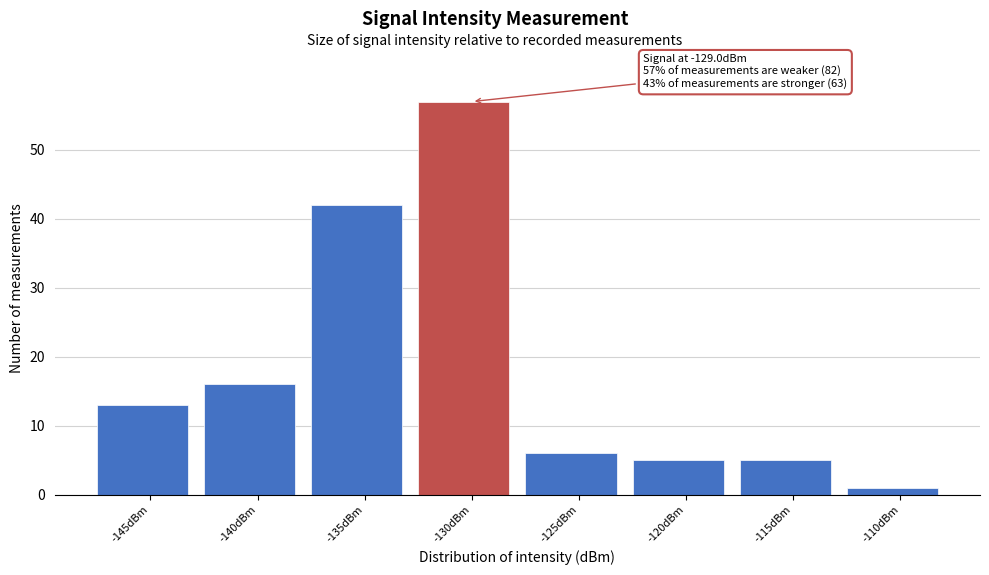

Reading left to right, what are all the values shown in this chart?

-145dBm=13	-140dBm=16	-135dBm=42	-130dBm=57	-125dBm=6	-120dBm=5	-115dBm=5	-110dBm=1